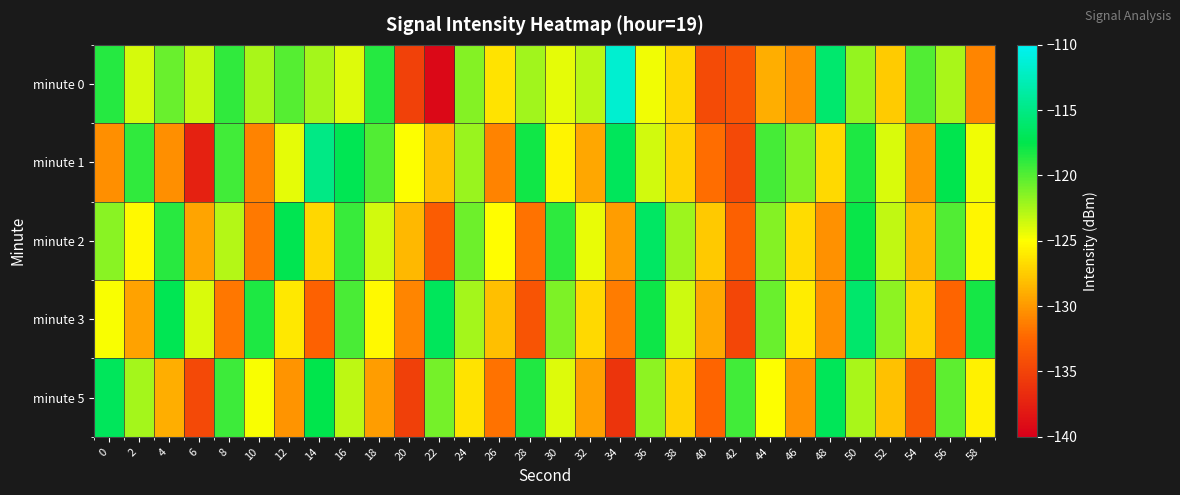

Which series has the widest spread of values?

minute 0